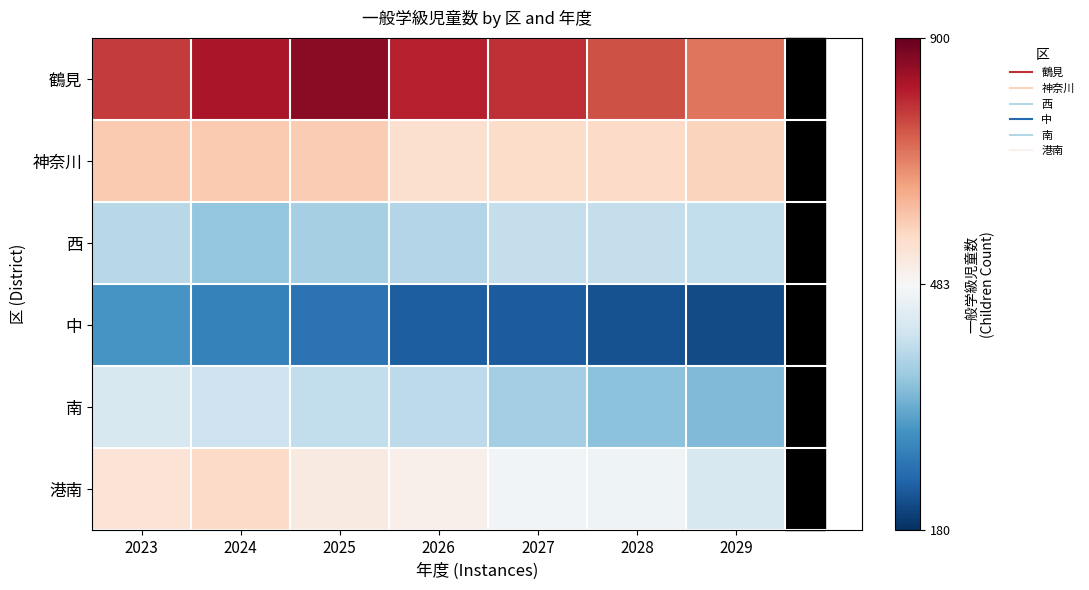

Reading left to right, what are all the values shown in this chart?

鶴見: 2023=775	2024=822	2025=858	2026=807	2027=788	2028=749	2029=708
神奈川: 2023=593	2024=592	2025=588	2026=552	2027=561	2028=564	2029=577
西: 2023=400	2024=367	2025=382	2026=396	2027=411	2028=411	2029=408
中: 2023=304	2024=278	2025=259	2026=234	2027=231	2028=220	2029=212
南: 2023=436	2024=421	2025=409	2026=405	2027=381	2028=360	2029=350
港南: 2023=541	2024=565	2025=521	2026=505	2027=476	2028=471	2029=436